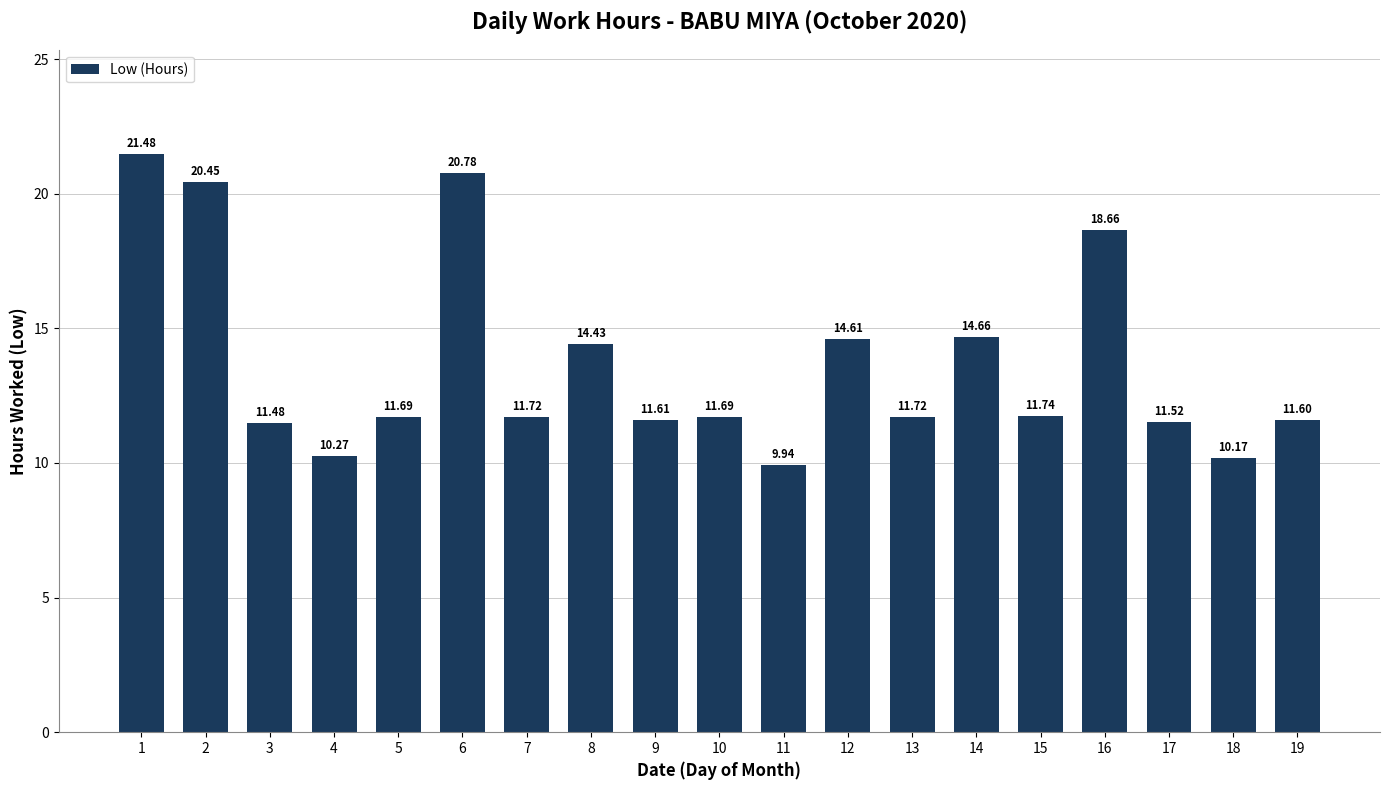

What is the value of the 18th bar from the left?

10.2